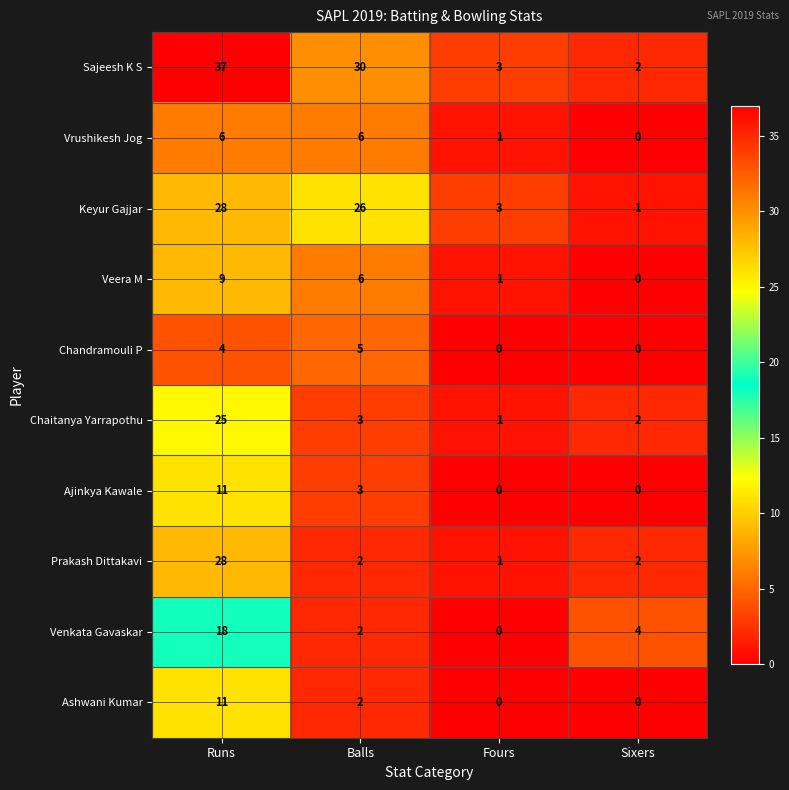

What is the difference between the highest and lowest values at Fours?

3